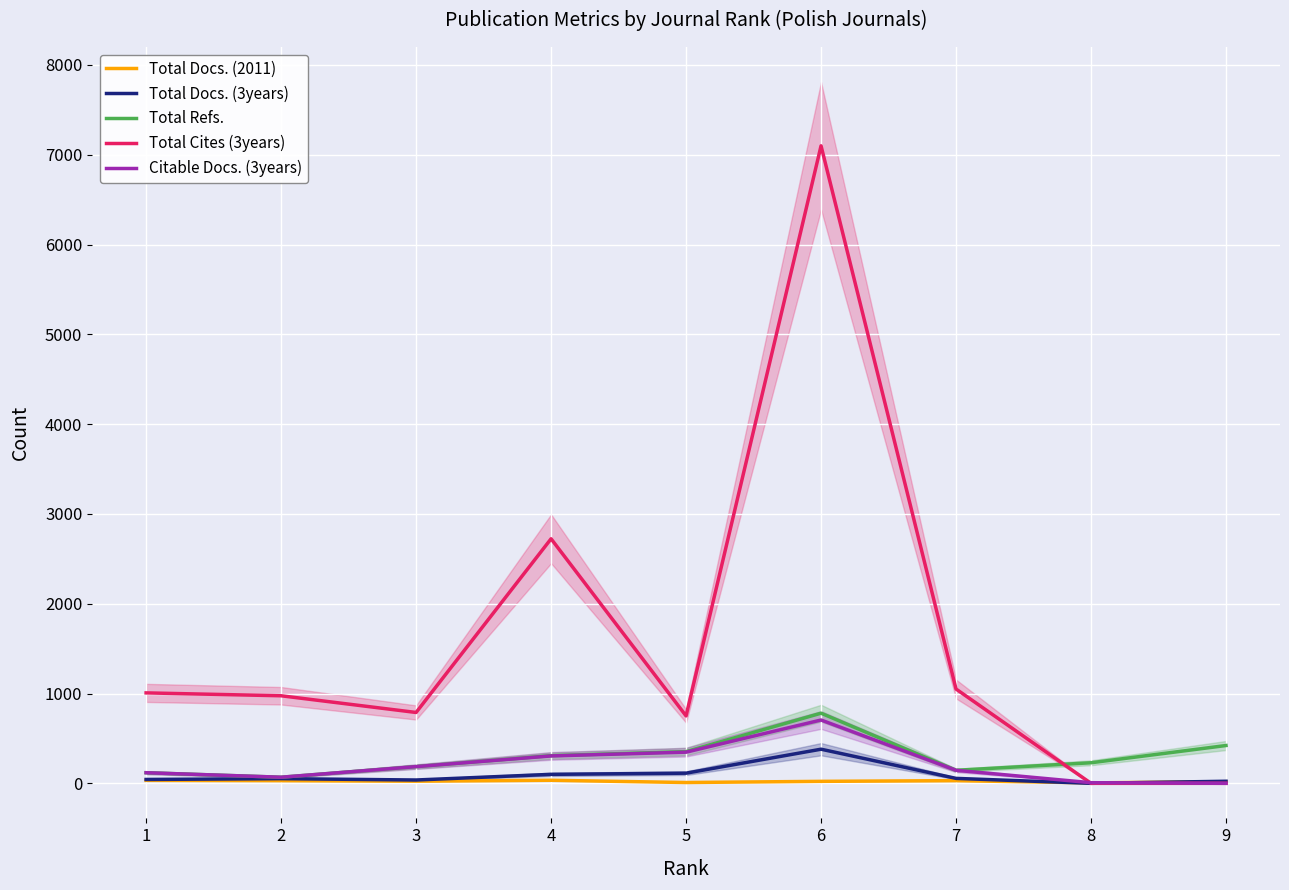

Reading left to right, transcribe all the data shown in this chart.

Total Docs. (2011): 33	30	24	34	9	22	30	5	18
Total Docs. (3years): 43	52	37	100	113	380	55	0	23
Total Refs.: 118	68	186	308	353	781	145	229	421
Total Cites (3years): 1007	975	789	2723	751	7099	1050	0	0
Citable Docs. (3years): 118	68	186	305	347	705	145	7	0